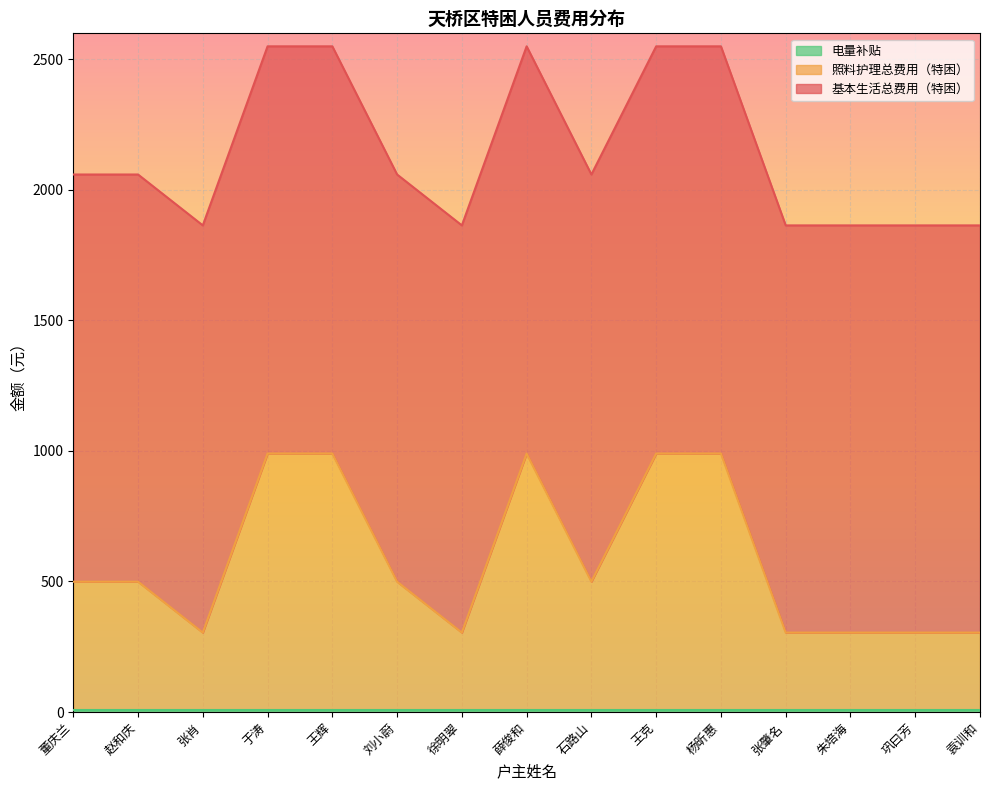

What is the difference between the highest and lowest values at 刘小蔚?

1551.8